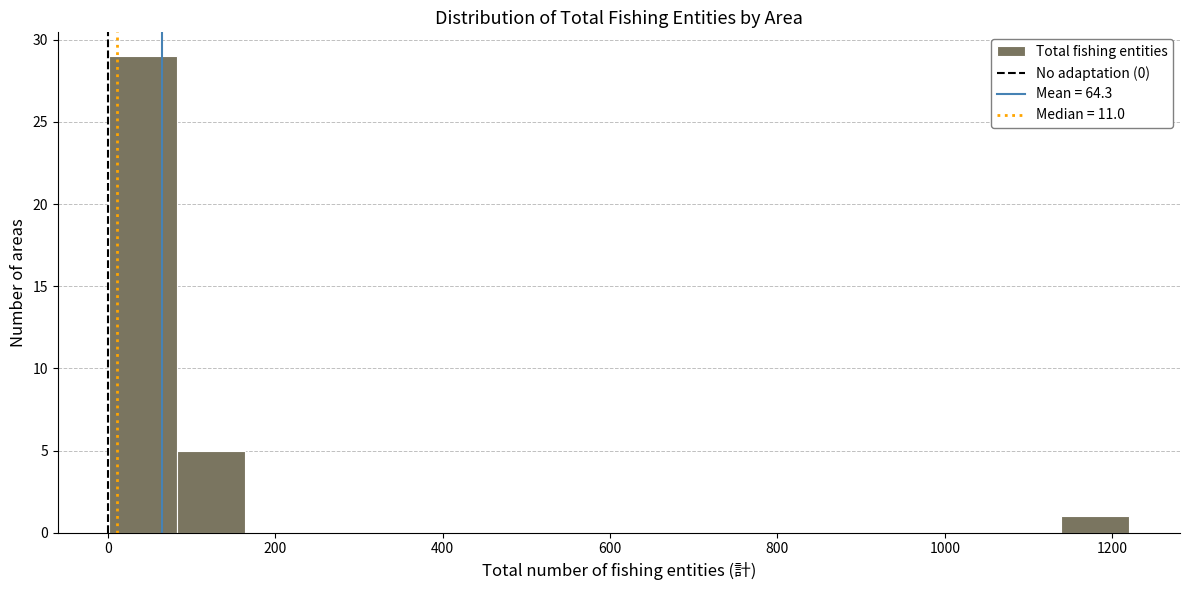

Reading left to right, transcribe this chart: for each bar, give the range it covers on the x-axis and its height. Neither the bar edges nor the heights are printed on the chart, so give them approximately, as read against the axes.

0 to 80: 29
80 to 160: 5
160 to 240: 0
240 to 320: 0
320 to 400: 0
400 to 480: 0
480 to 560: 0
560 to 660: 0
660 to 740: 0
740 to 820: 0
820 to 900: 0
900 to 980: 0
980 to 1060: 0
1060 to 1140: 0
1140 to 1220: 1